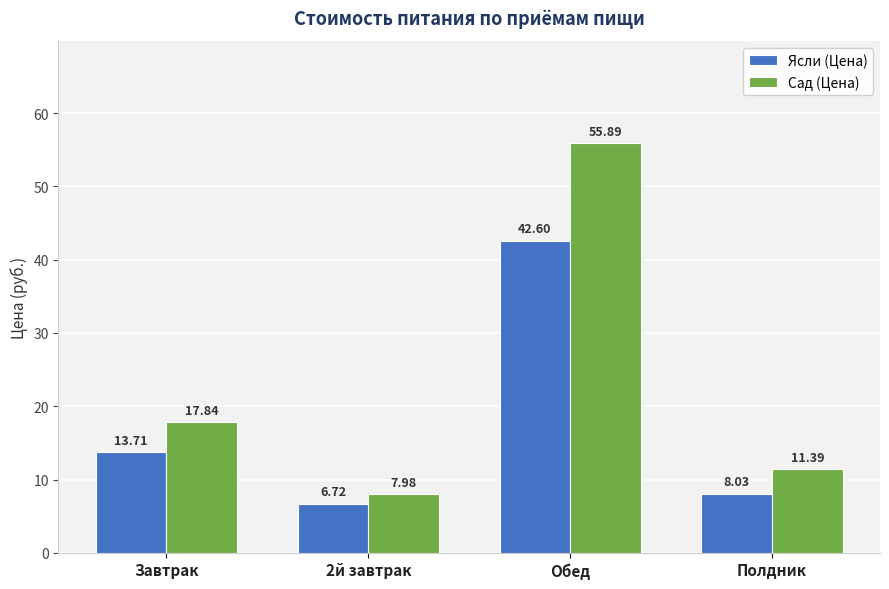

What position from the right is Полдник?

1